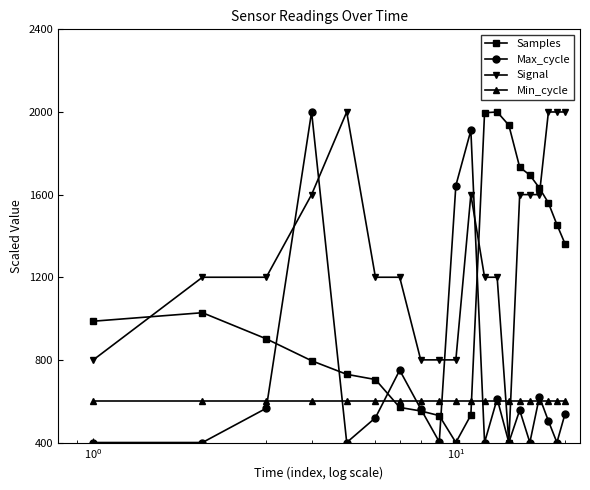

True or false: Samples and Max_cycle intersect in this chart.

True